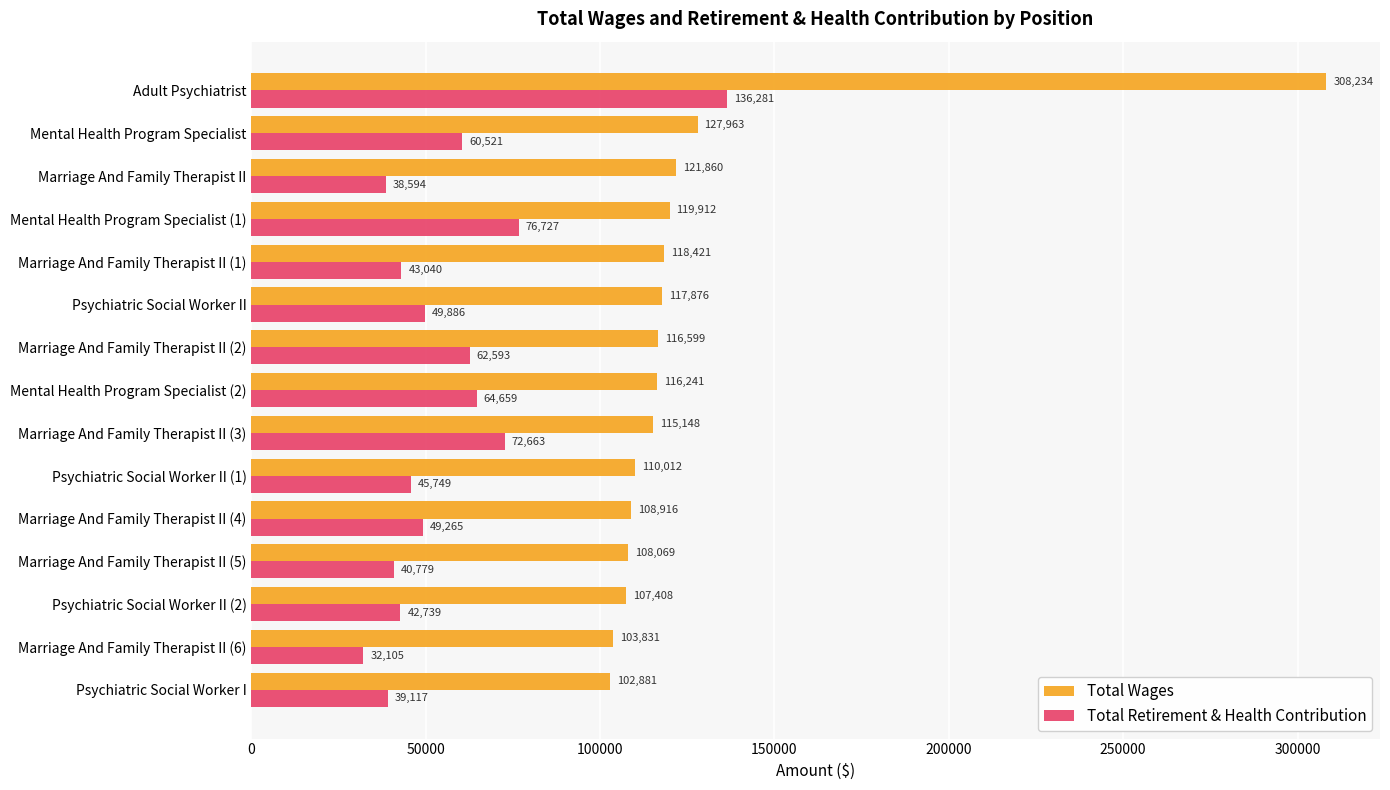

What is the lowest value of the Total Wages series?

102881